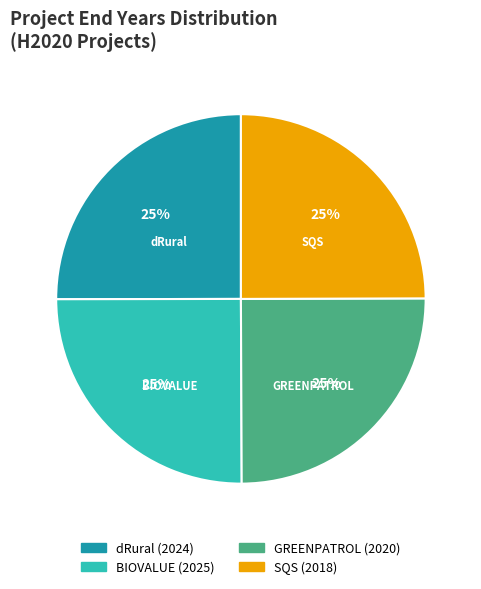

The dRural slice represents 25% of the pie. True or false?

True